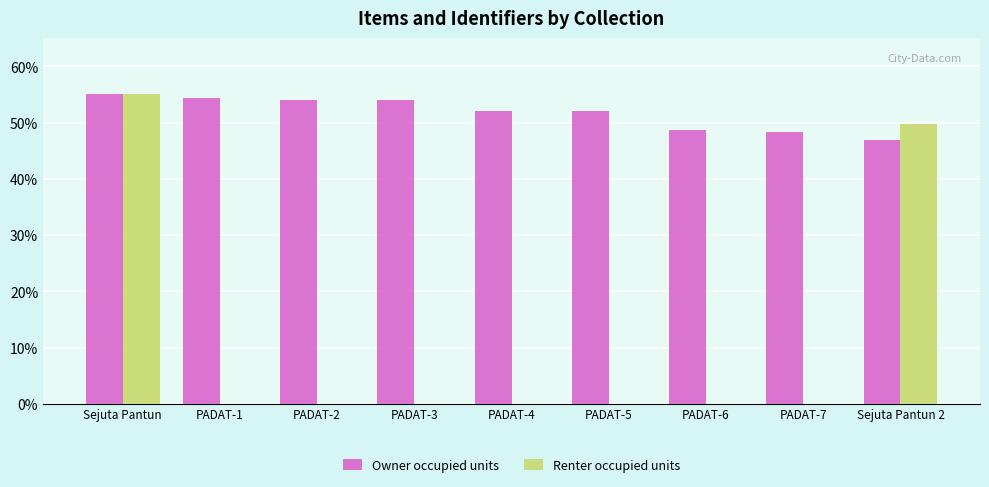

What is the maximum value for Owner occupied units?

55.0